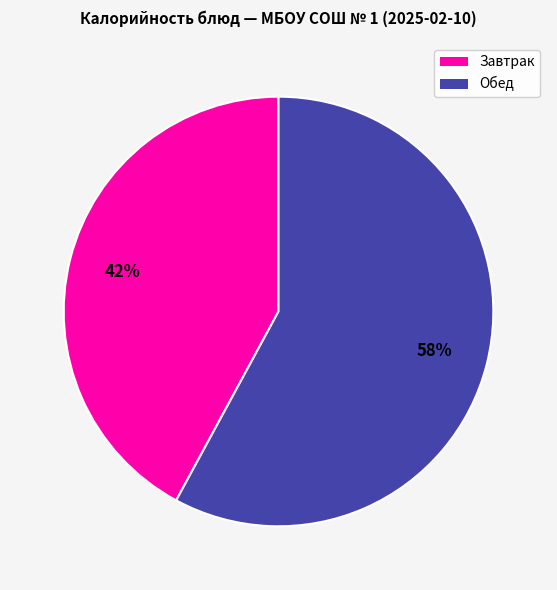

To the nearest percent, what is the average slice percentage?

50%